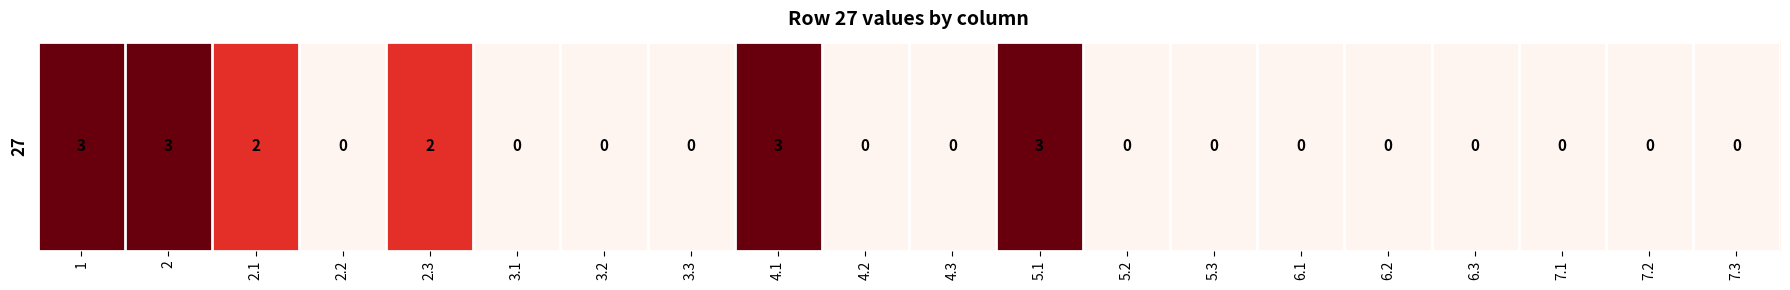

Reading left to right, extract all data points from this chart.

3	3	2	0	2	0	0	0	3	0	0	3	0	0	0	0	0	0	0	0